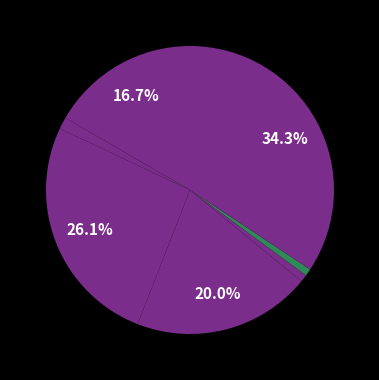

Is there any slice that represents more than half of the pie?

No